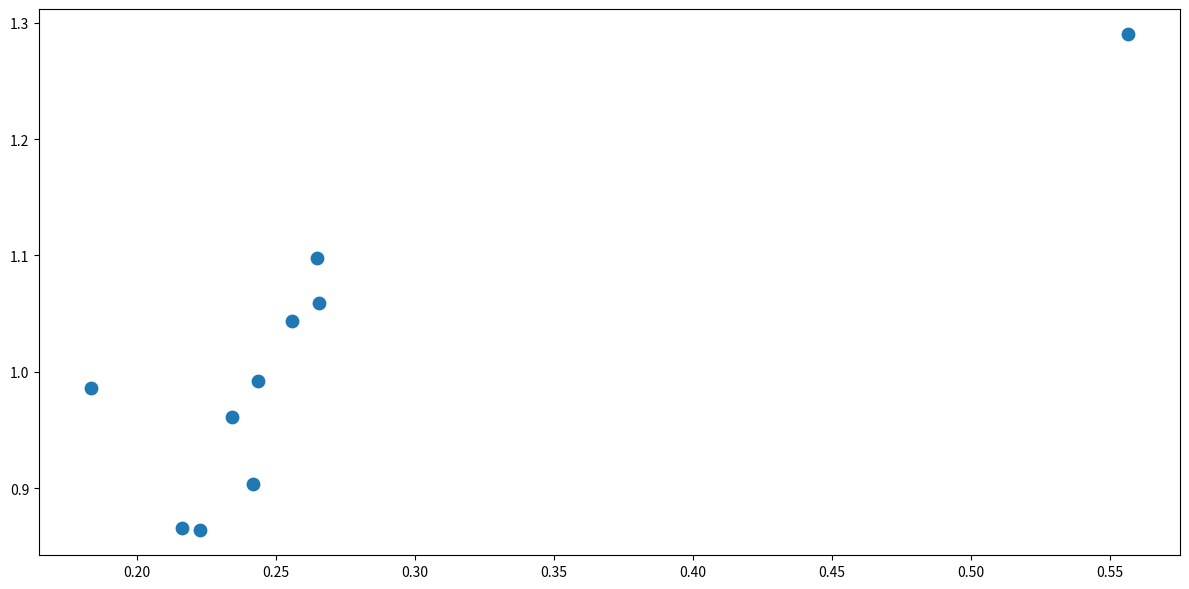

What is the range of X values (max minus min)?

0.4